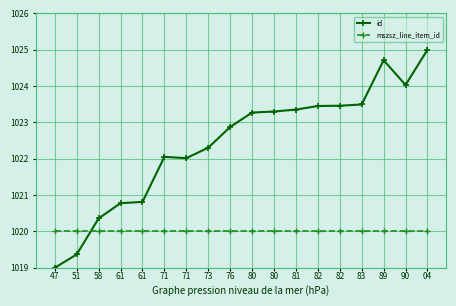

Where do id and mszsz_line_item_id first cross each other?

51 and 58